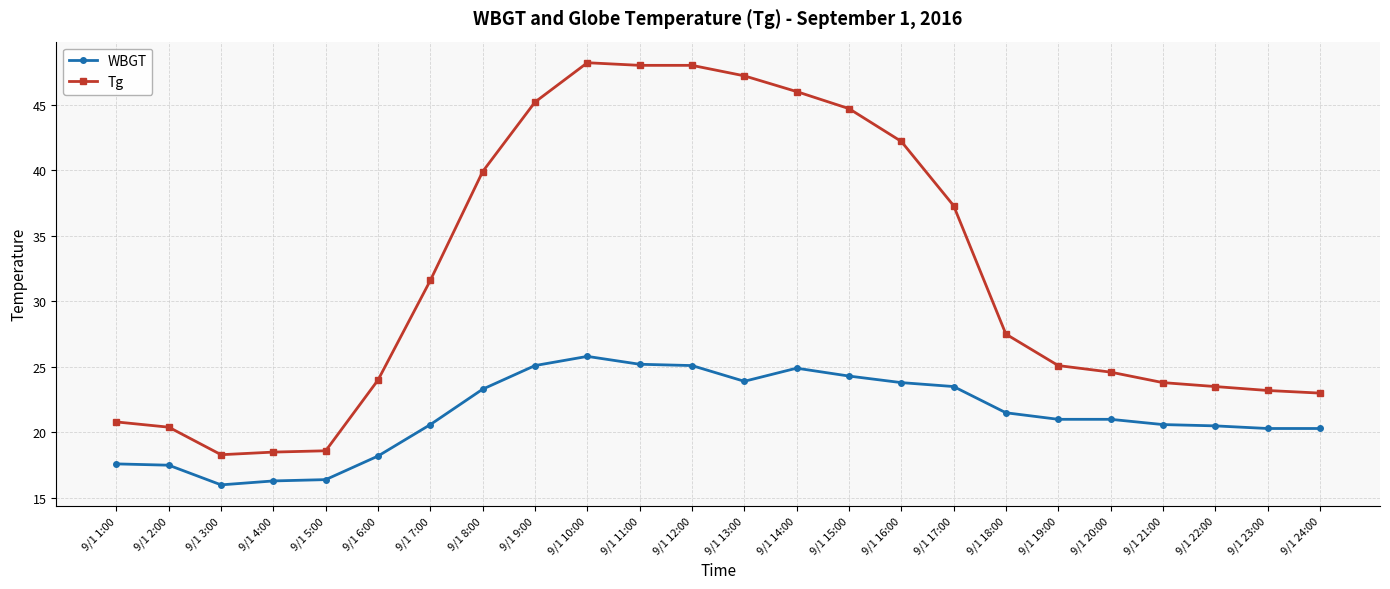

How many data points does each series have?

24